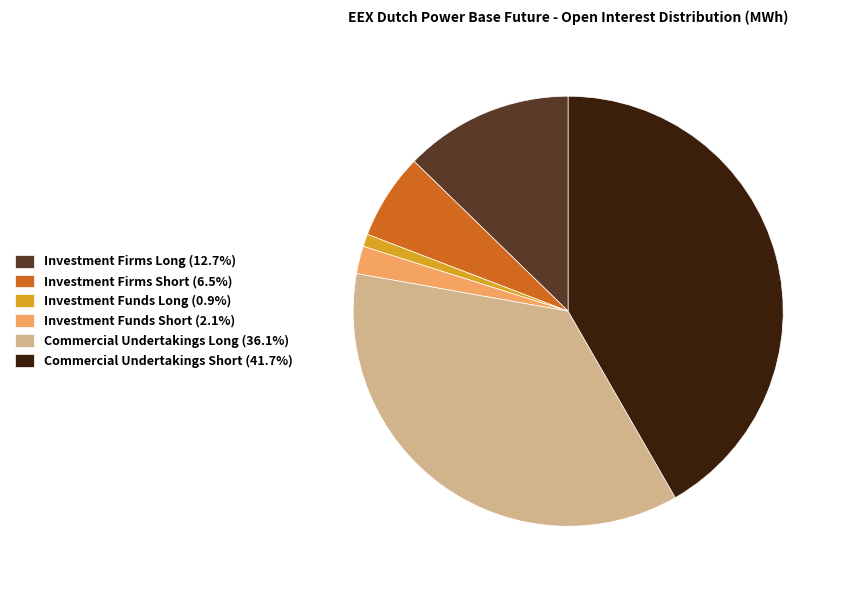

Count the number of slices in the pie.

6